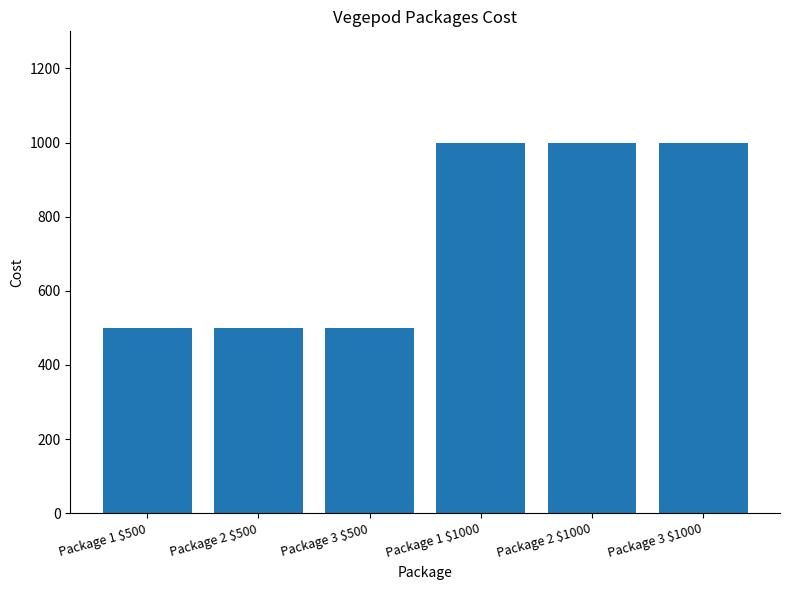

Reading left to right, what are all the values shown in this chart?

Package 1 $500=500	Package 2 $500=500	Package 3 $500=500	Package 1 $1000=1000	Package 2 $1000=1000	Package 3 $1000=1000